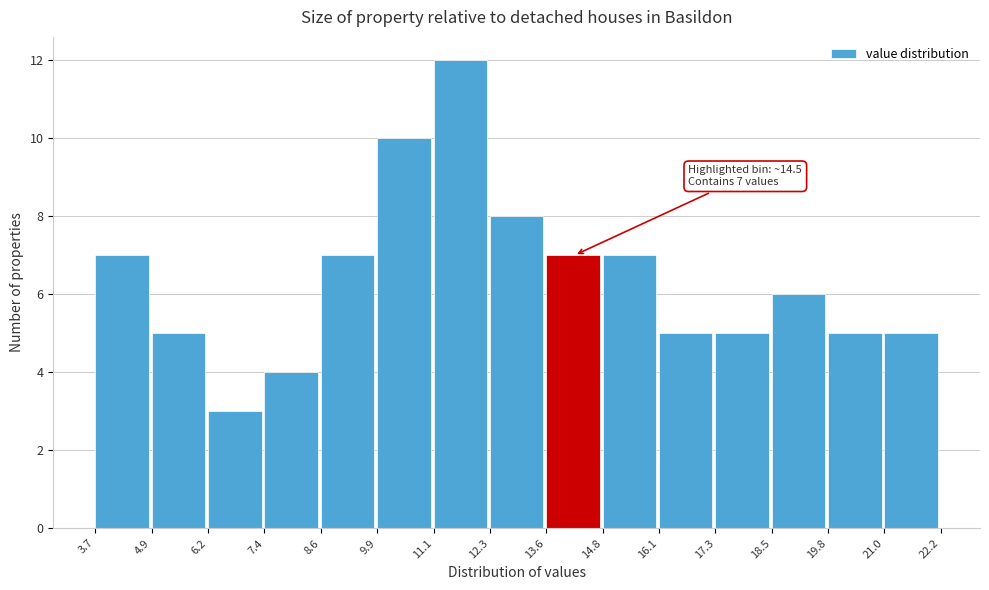

Which range on the x-axis has the tallest bar?

11.1 to 12.3